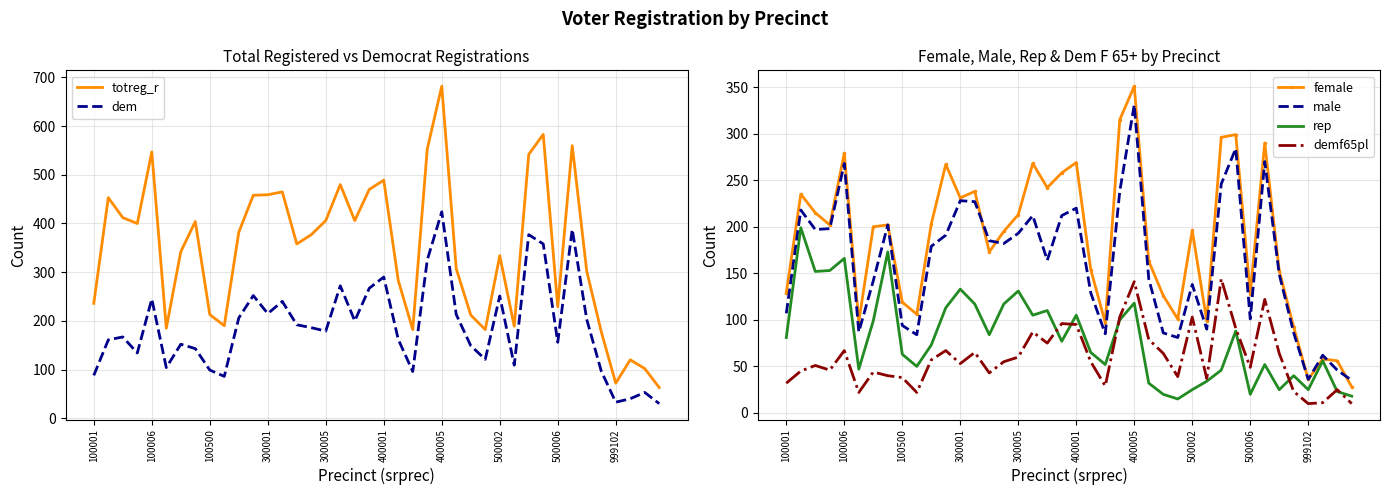

Is it true that demf65pl equals 91 at 30?

False